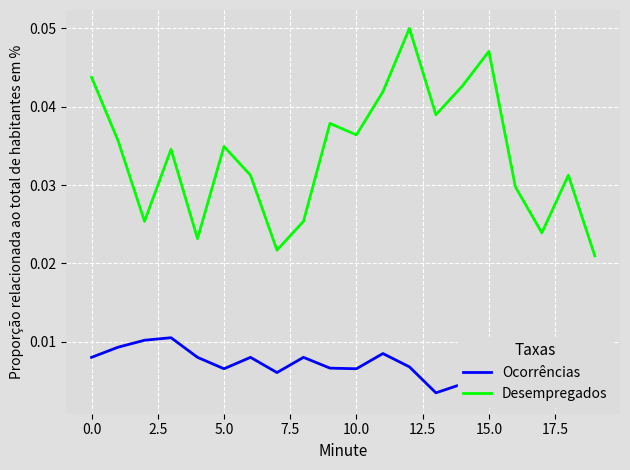

Is it true that Ocorrências equals 0.0 at 18?

False